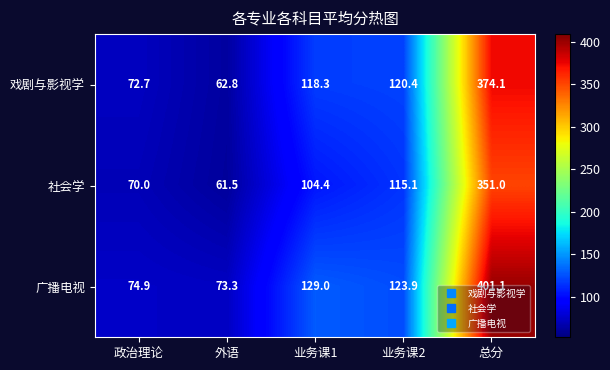

Where does the 戏剧与影视学 series first go above 118?

业务课1